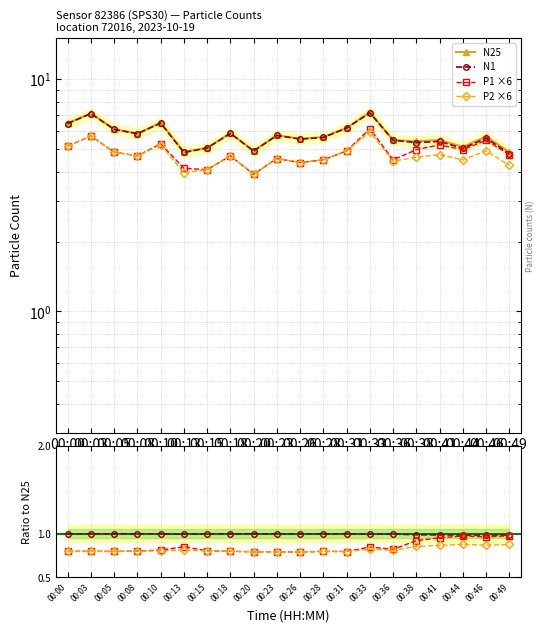

Is the value of P1 at 00:44 greater than the value of P2 at 00:18?

Yes